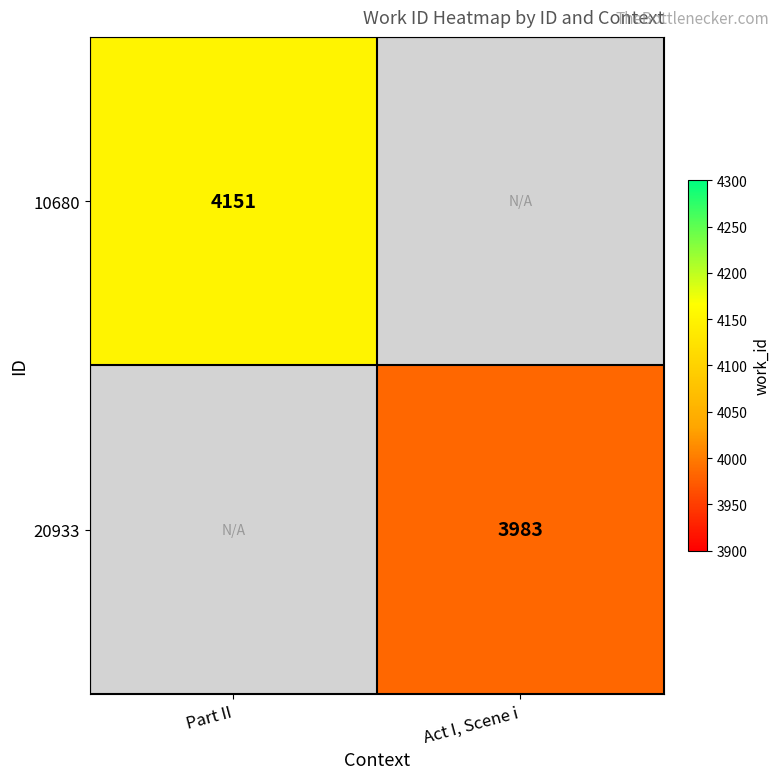

The 20933 series shows 6443 at Act I, Scene i. True or false?

False